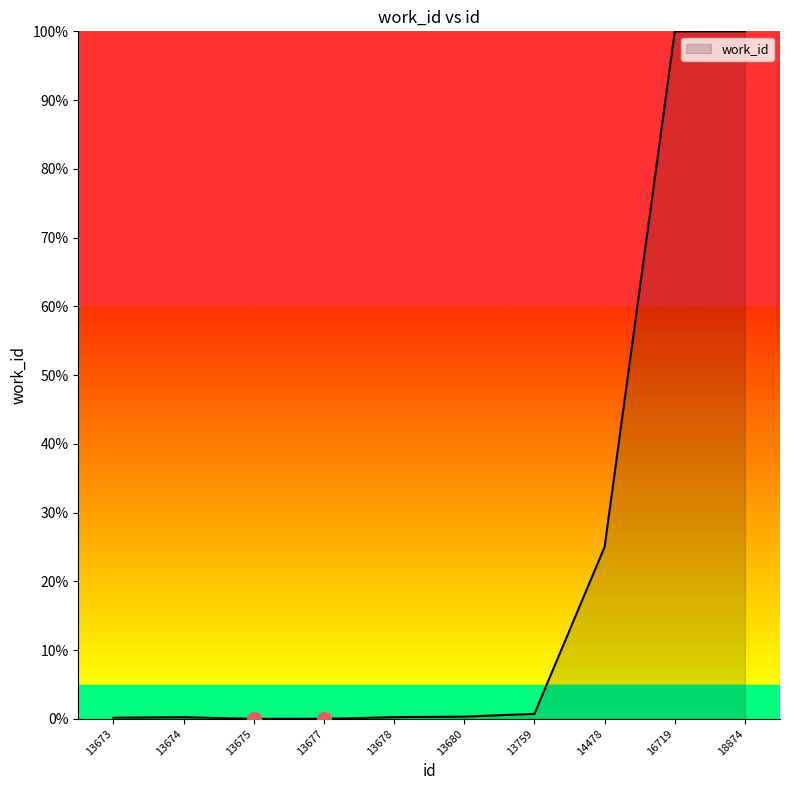

Where is the data nearest to the value 50?

14478